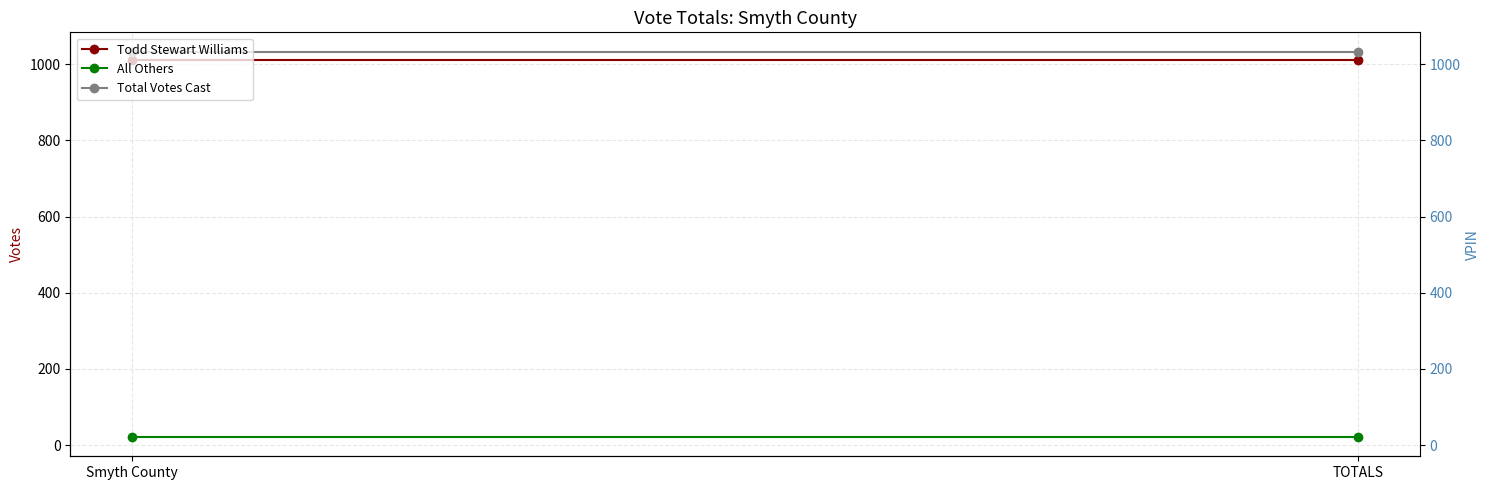

How many lines are shown in the chart?

3